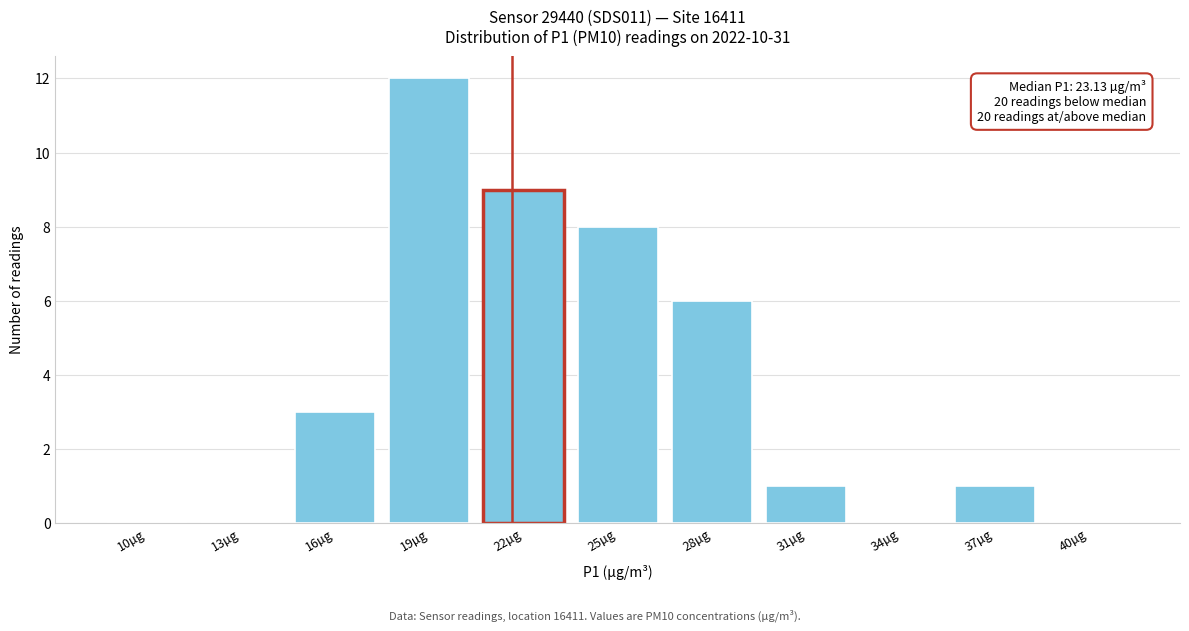

Reading left to right, what are all the values shown in this chart?

10µg=0	13µg=0	16µg=3	19µg=12	22µg=9	25µg=8	28µg=6	31µg=1	34µg=0	37µg=1	40µg=0